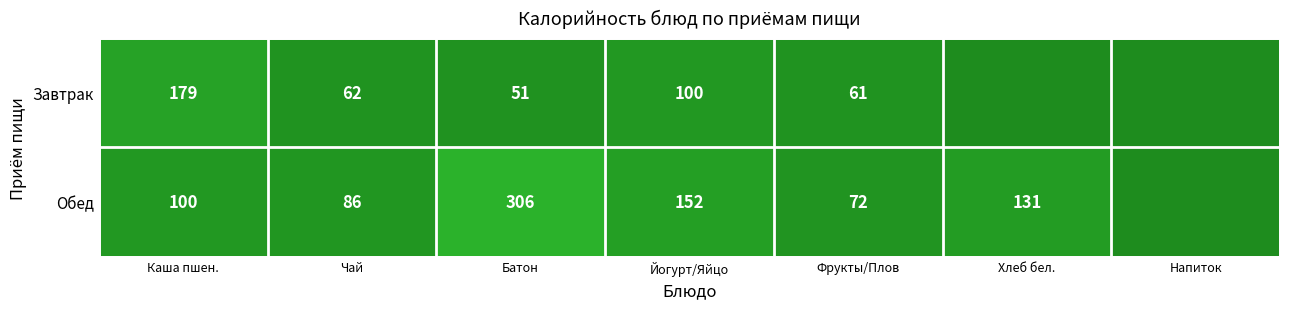

True or false: Обед has a value of 86 at Чай.

True